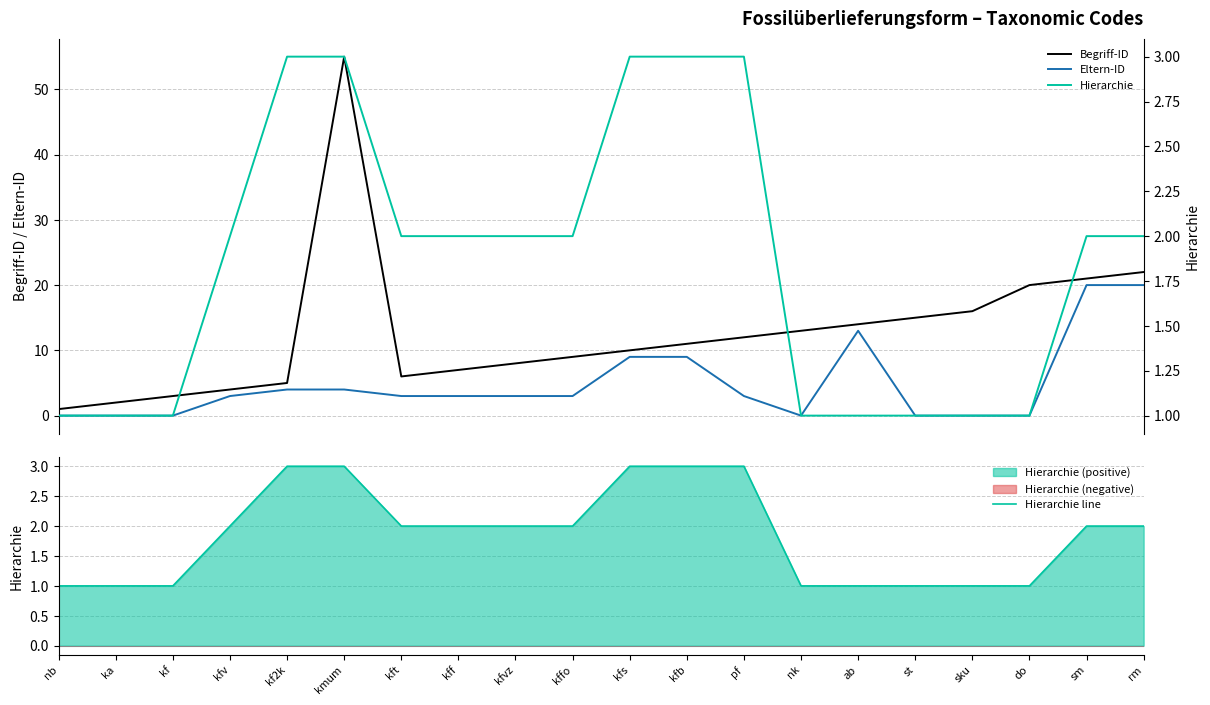

The Hierarchie series shows 2 at st. True or false?

False